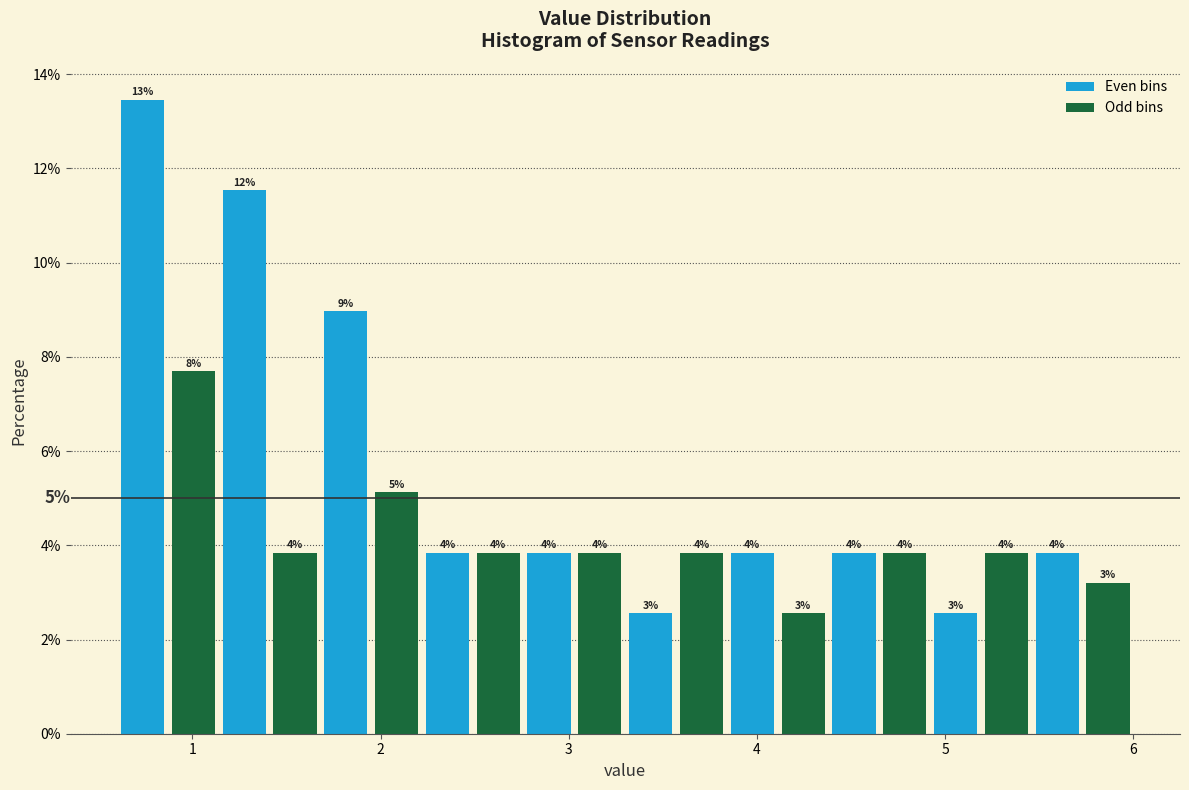

Around what value on the x-axis is the tallest bar? Give the approximate position of its centre, as read against the axis.

0.7